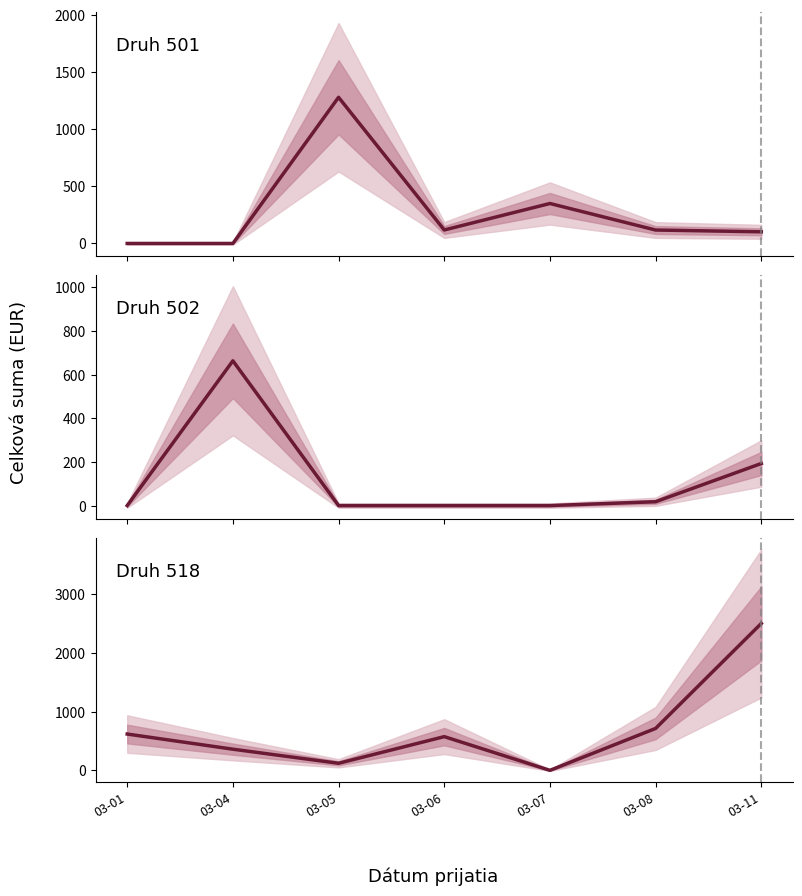

At which label is Druh 501 closest to 639?

03-07